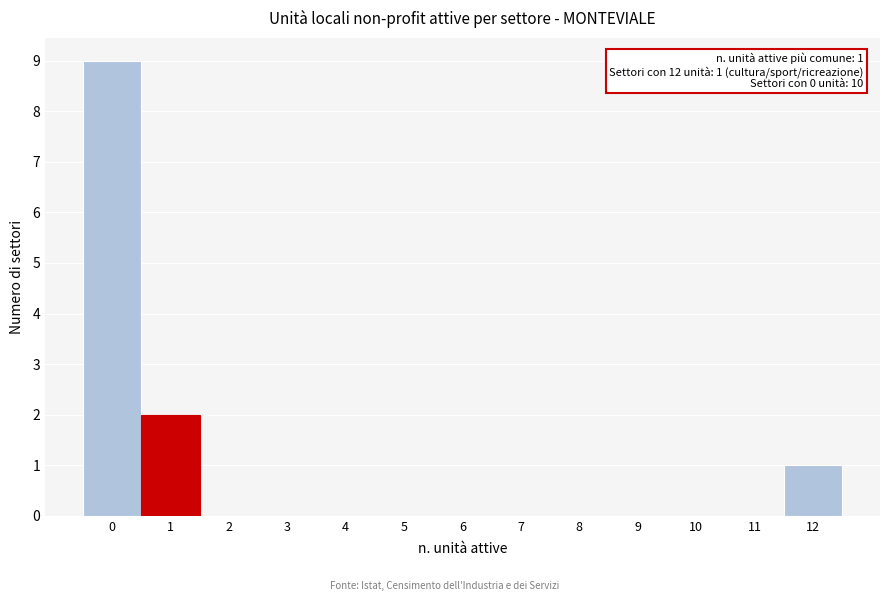

Reading left to right, extract all data points from this chart.

0=9	1=2	2=0	3=0	4=0	5=0	6=0	7=0	8=0	9=0	10=0	11=0	12=1